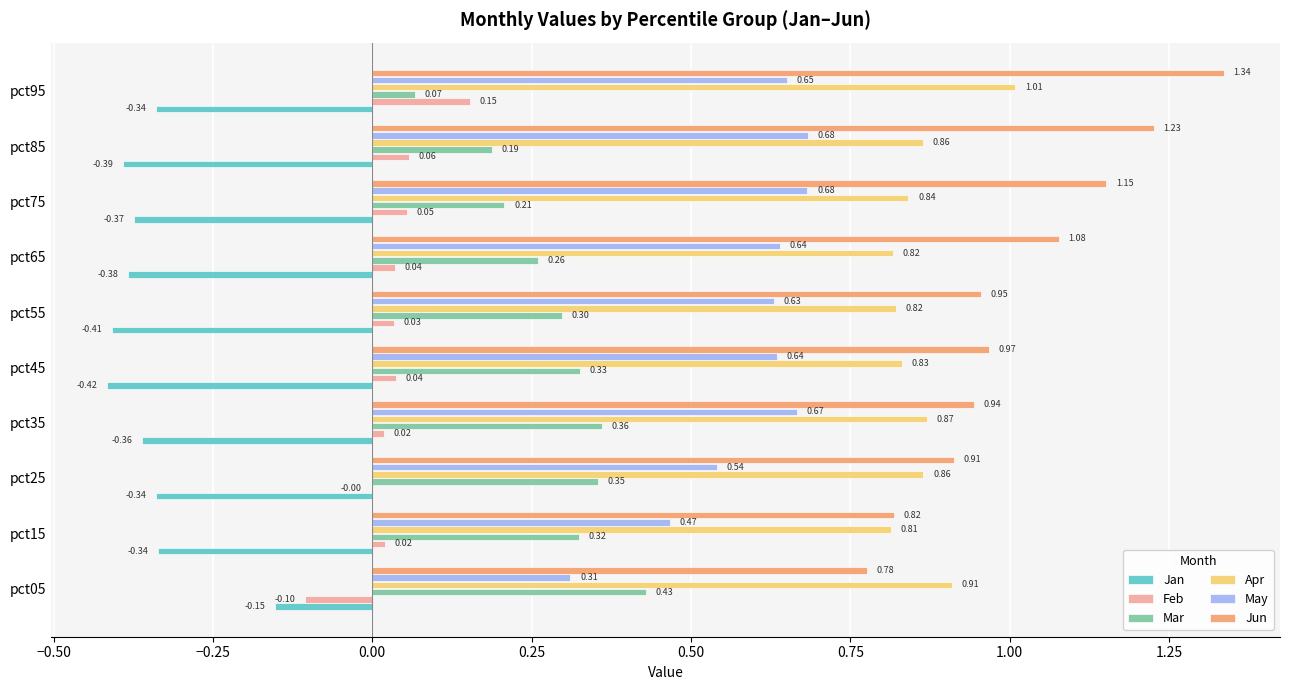

What is the sum of all Feb values?

0.3